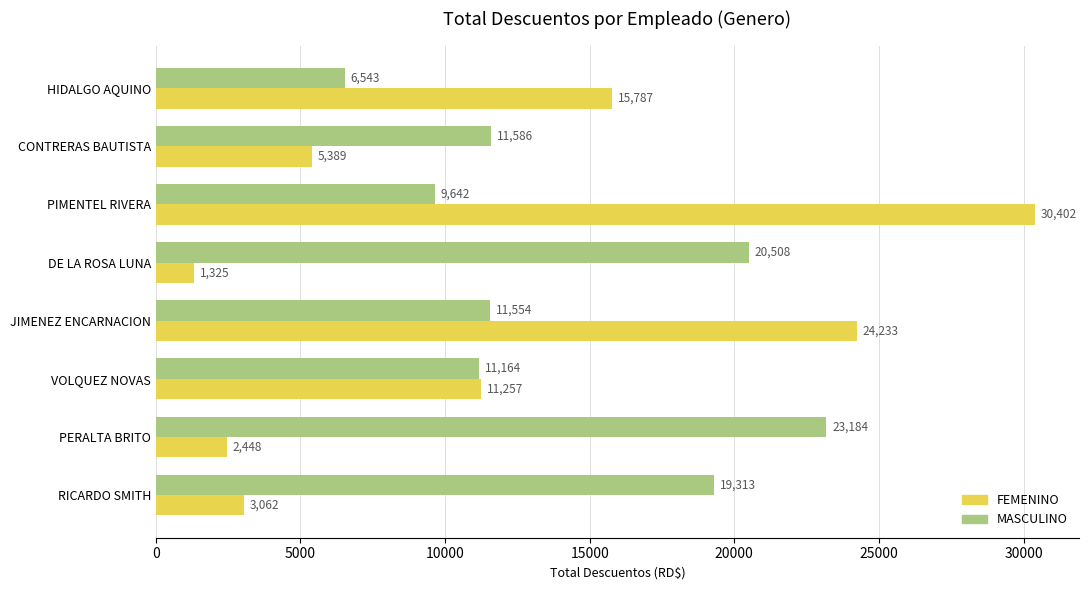

What is the difference between the maximum and minimum values in the MASCULINO series?

16641.0